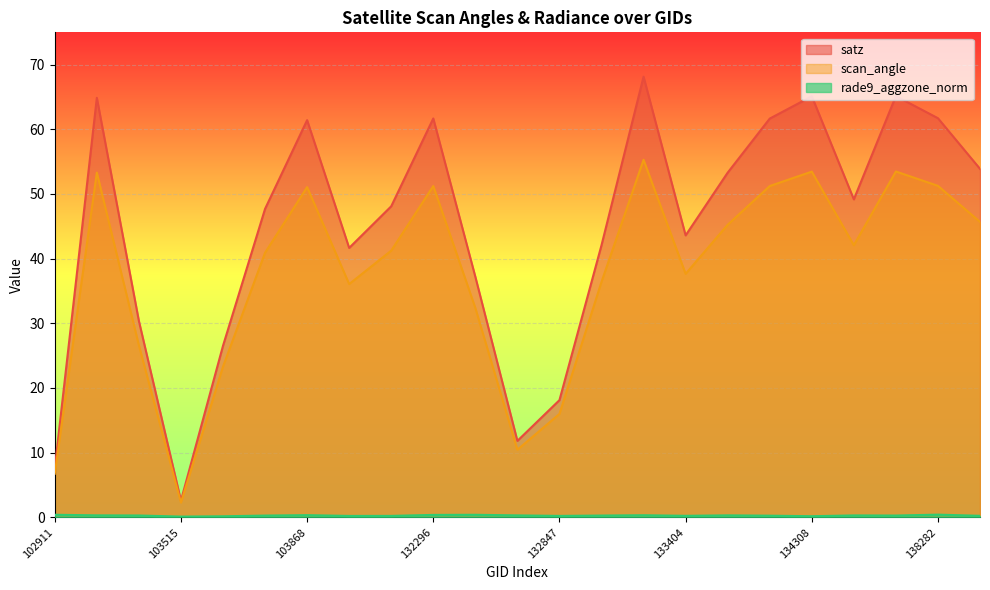

At which category is the sum across all series the highest?

133392